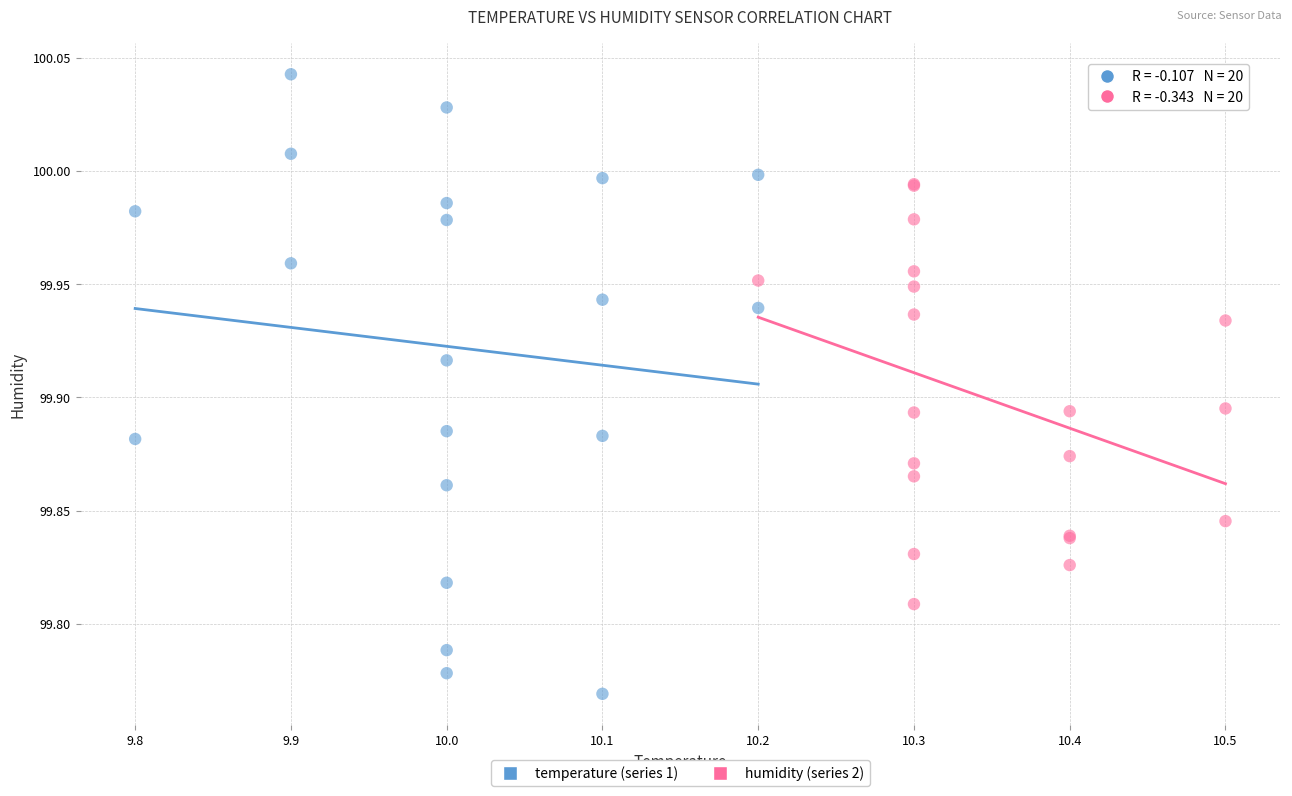

What are all the series names shown in the legend?

temperature (series 1), humidity (series 2)